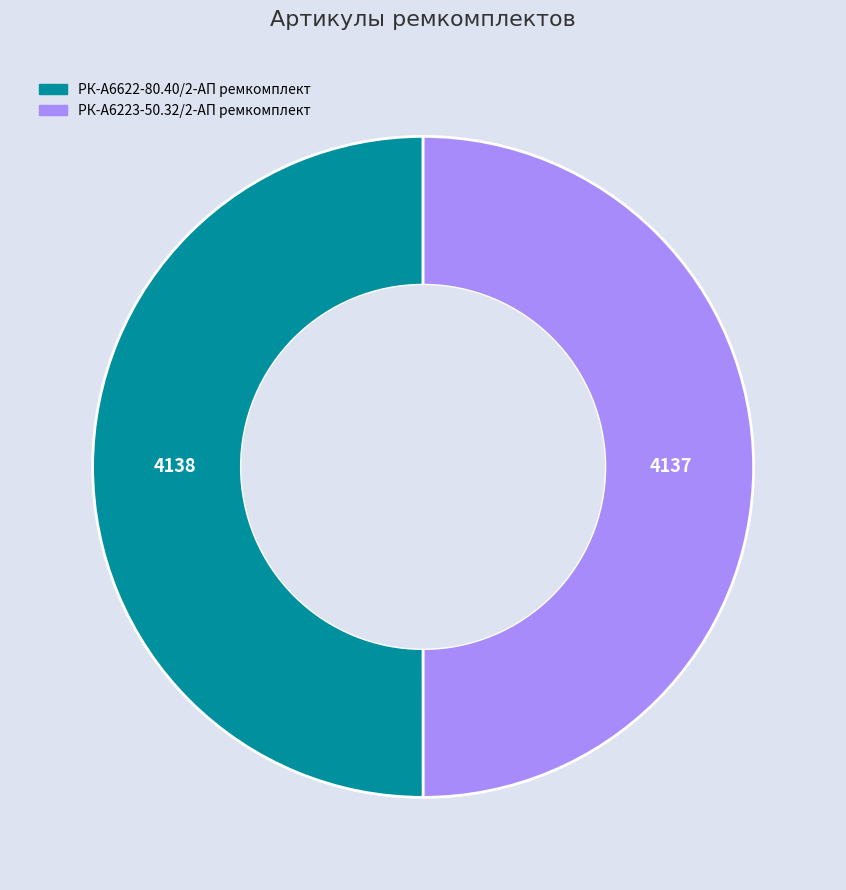

Is it true that РК-А6223-50.32/2-АП ремкомплект is 40% of the pie?

False